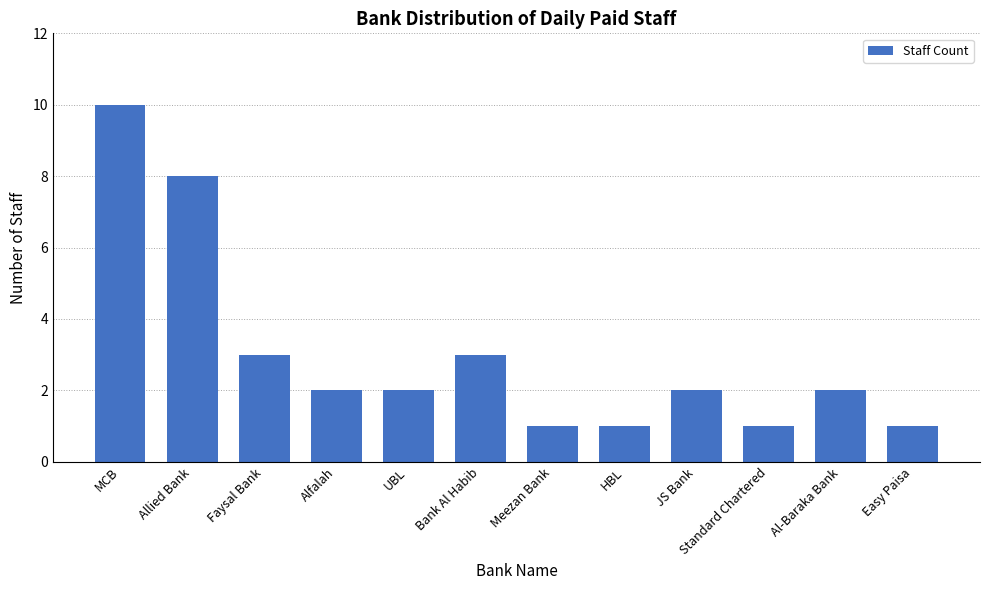

What is the difference between the maximum and minimum values?

9